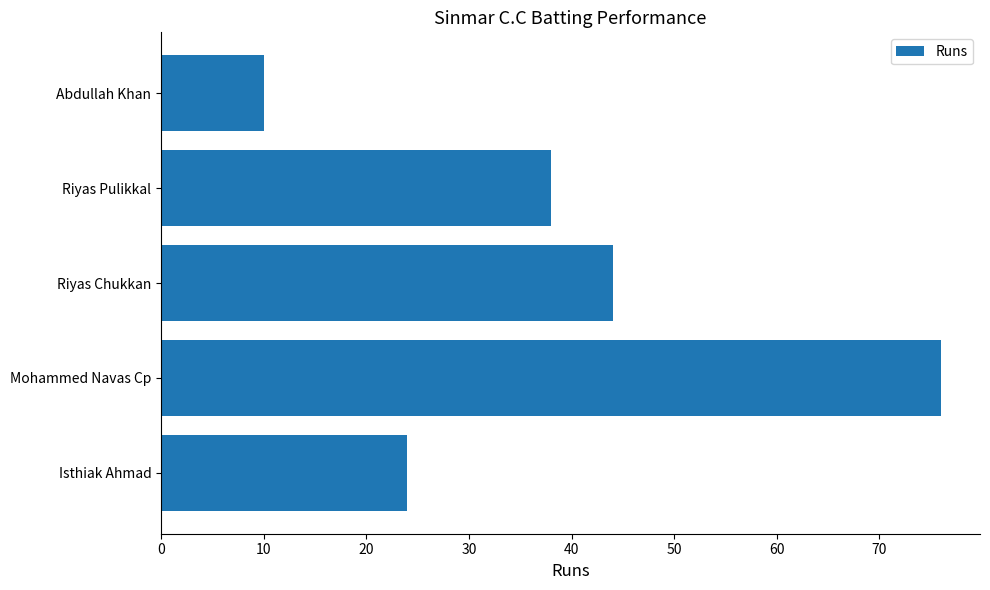

What is the sum of the values at Abdullah Khan and Riyas Chukkan?

54